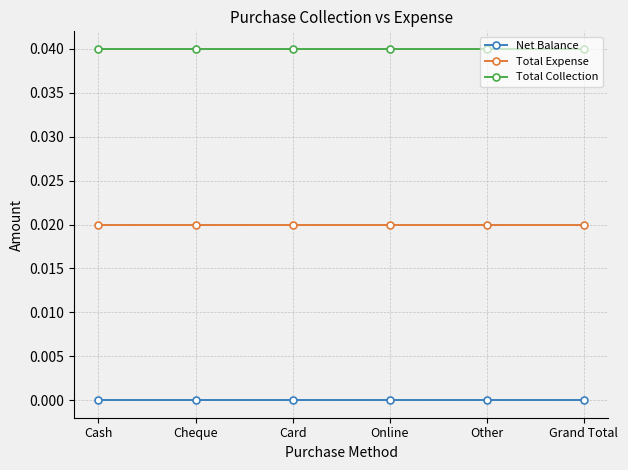

Which series has the widest spread of values?

Net Balance